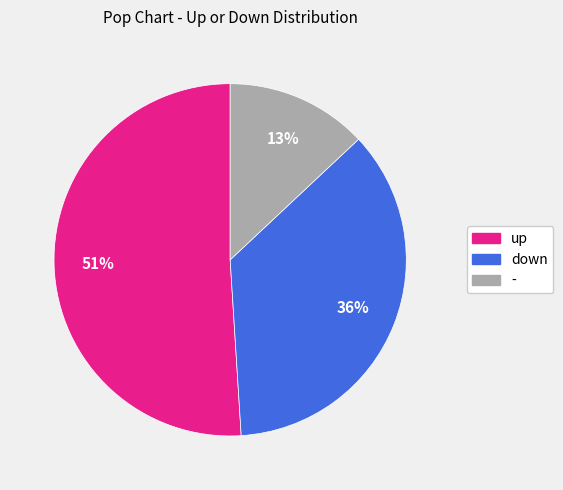

Is there any slice that represents more than half of the pie?

Yes